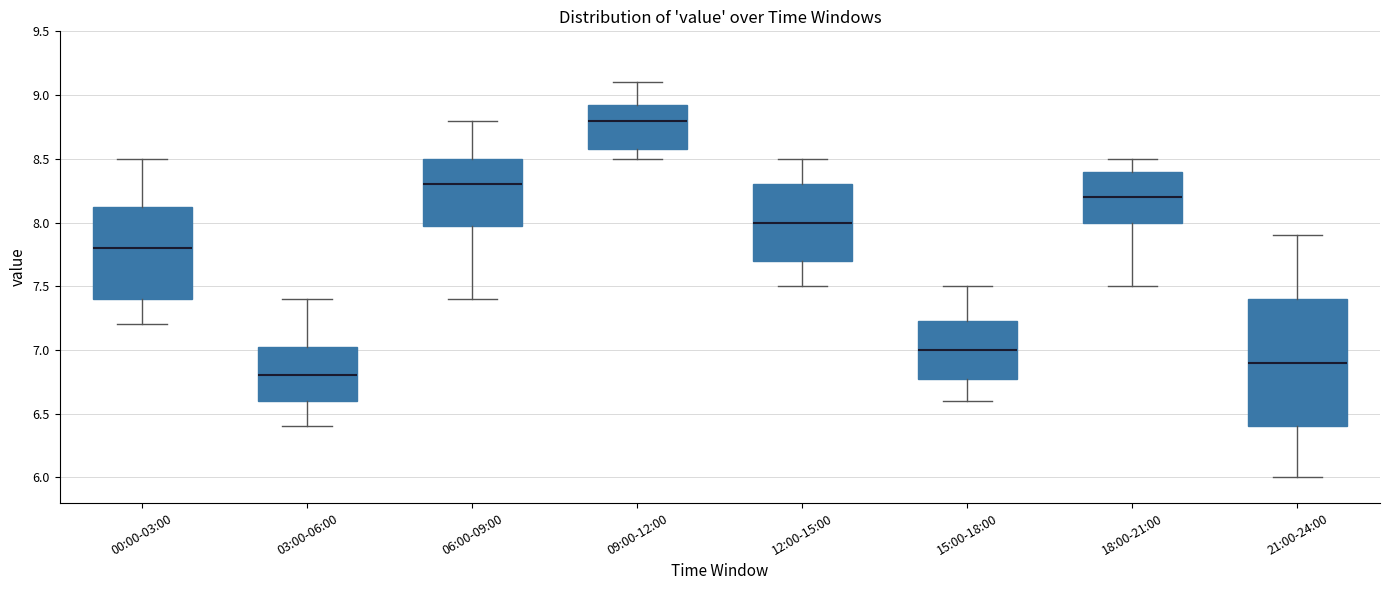

Comparing the boxes themselves (not the whiskers), which one is the tallest?

21:00-24:00